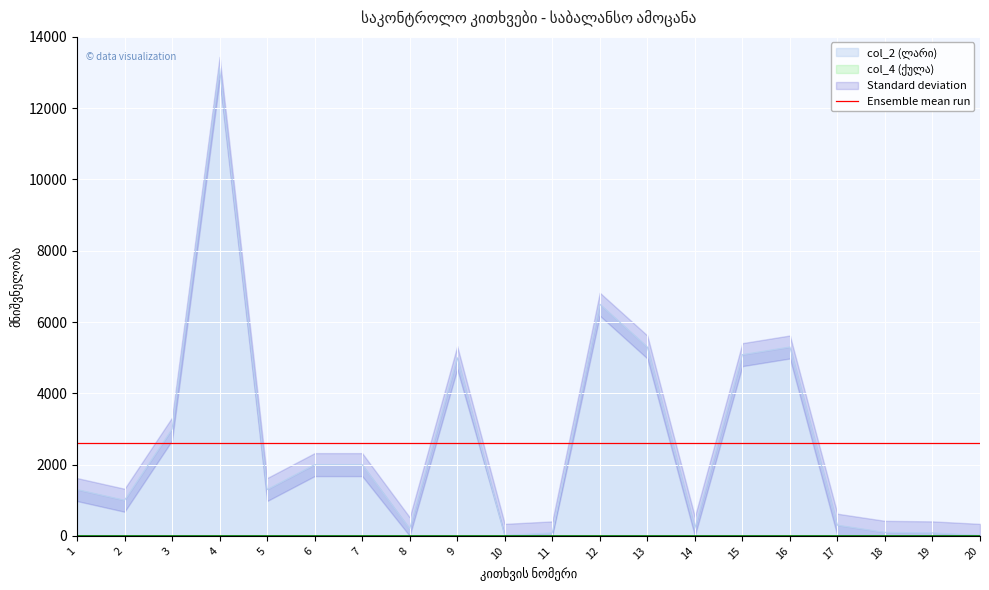

Where is the first local minimum?

2